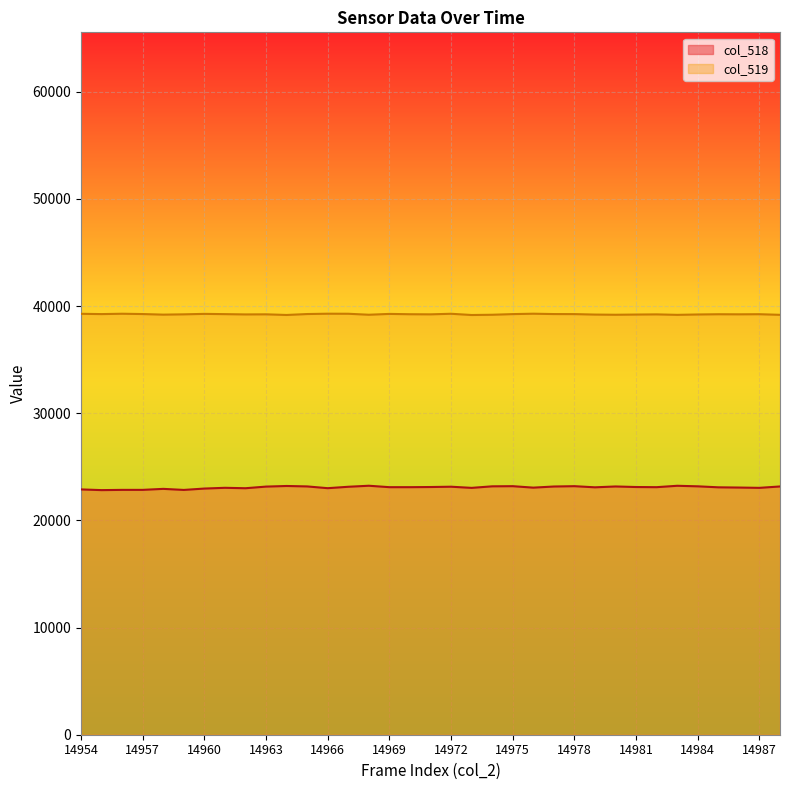

How many data points in col_519 are less than 39232?

17